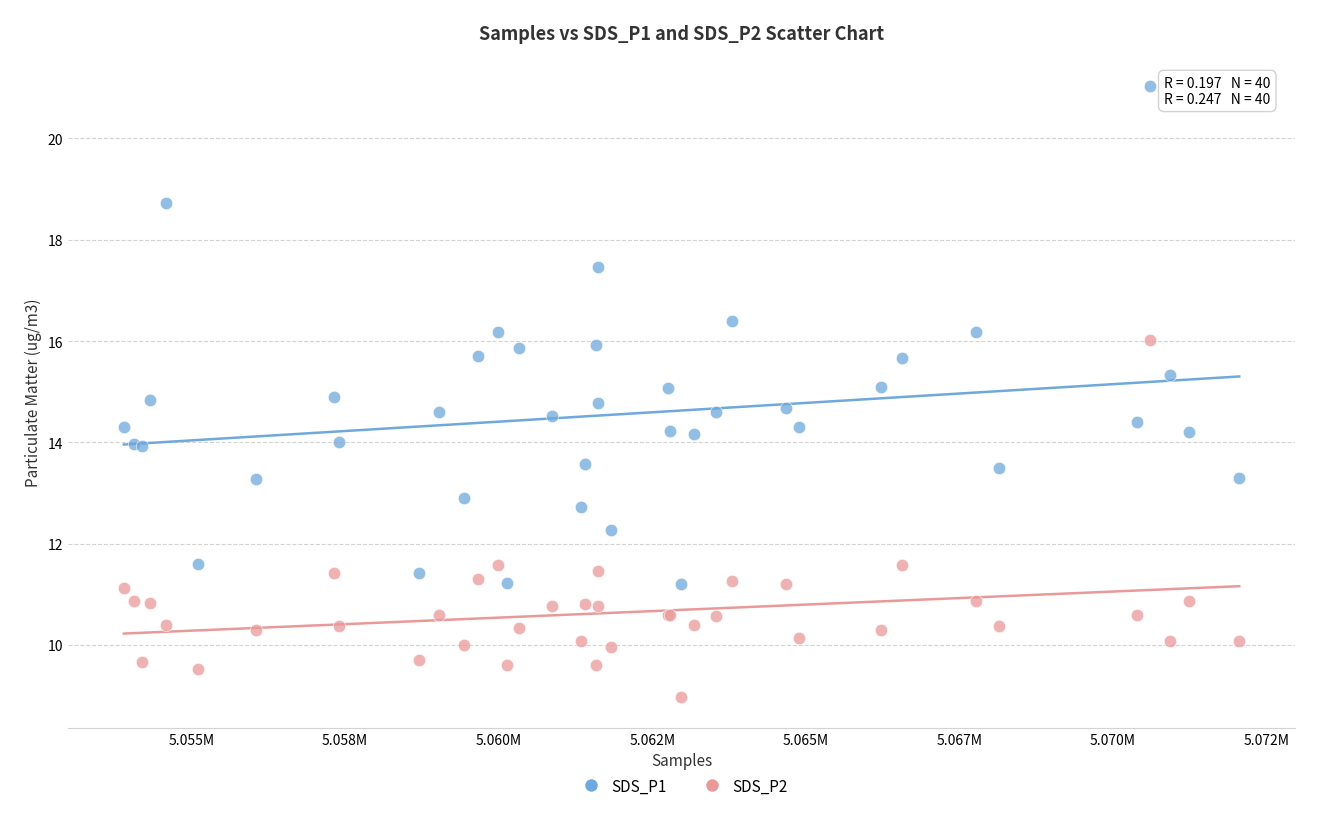

What are all the series names shown in the legend?

SDS_P1, SDS_P2